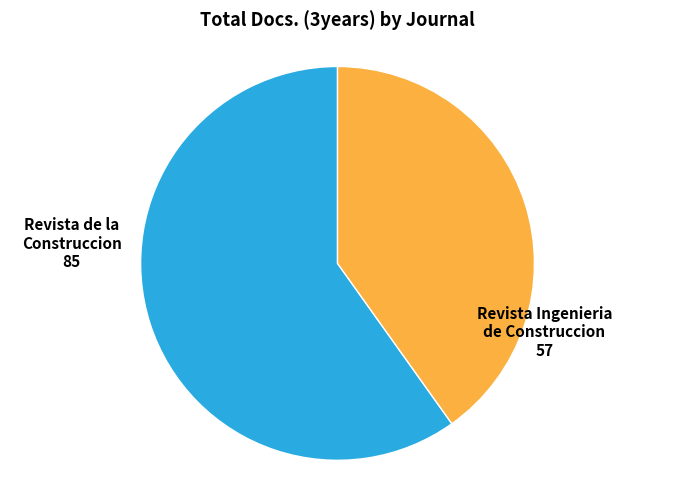

Is there any slice that represents more than half of the pie?

Yes